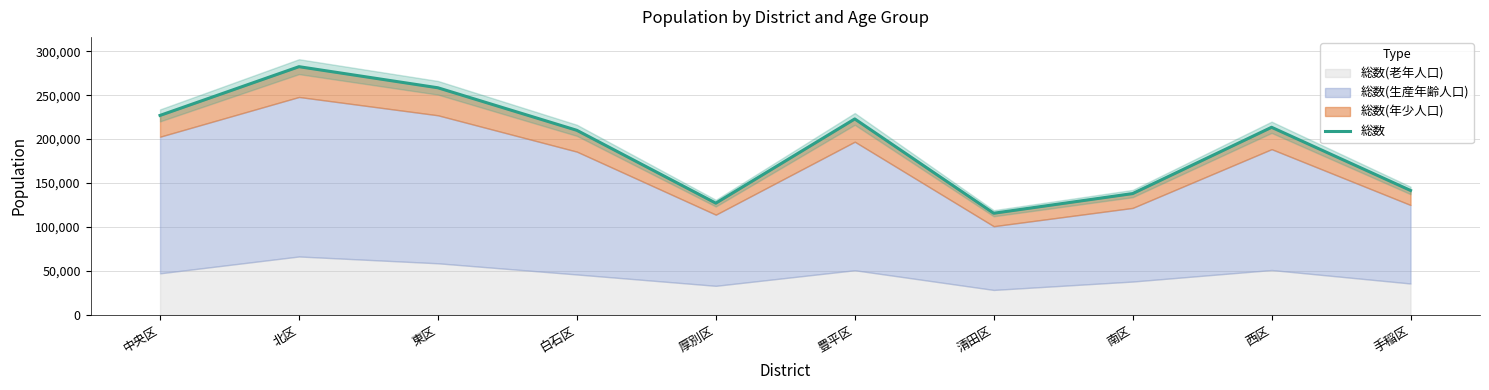

The value at 西区 is 213451. True or false?

True